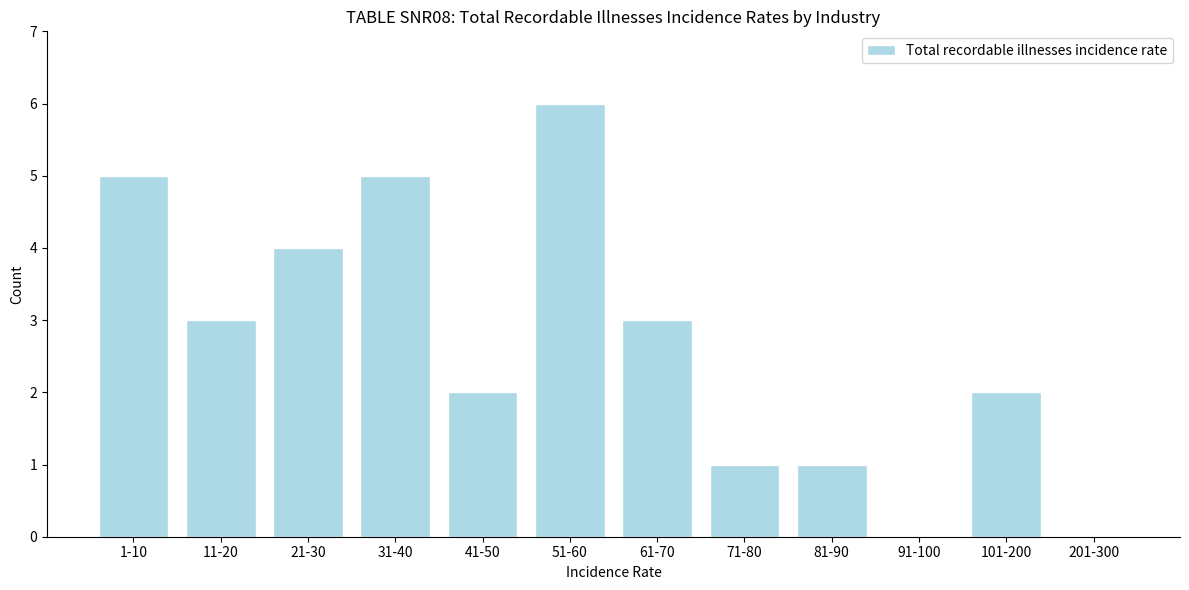

Reading right to left, transcribe all the data shown in this chart.

201-300=0	101-200=2	91-100=0	81-90=1	71-80=1	61-70=3	51-60=6	41-50=2	31-40=5	21-30=4	11-20=3	1-10=5